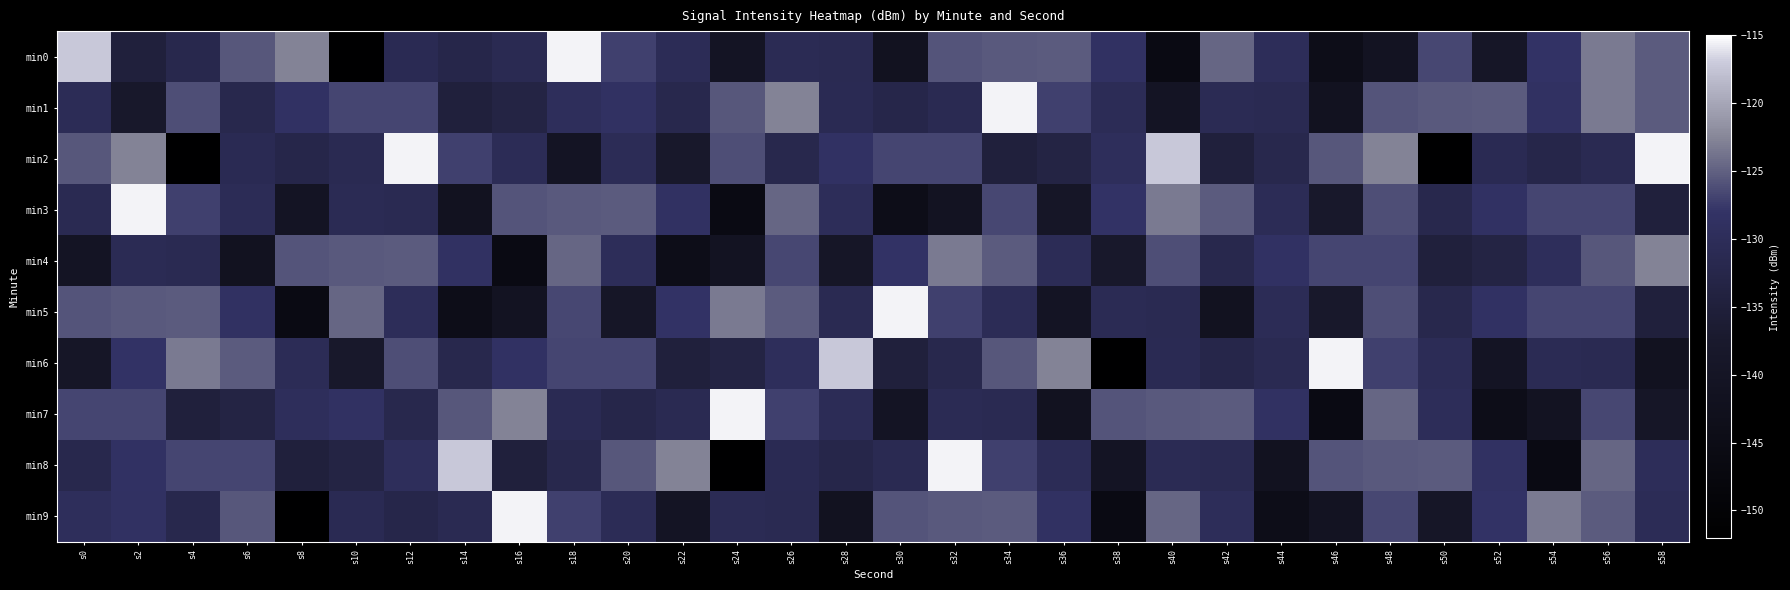

Which category has the lowest value across all series?

s10